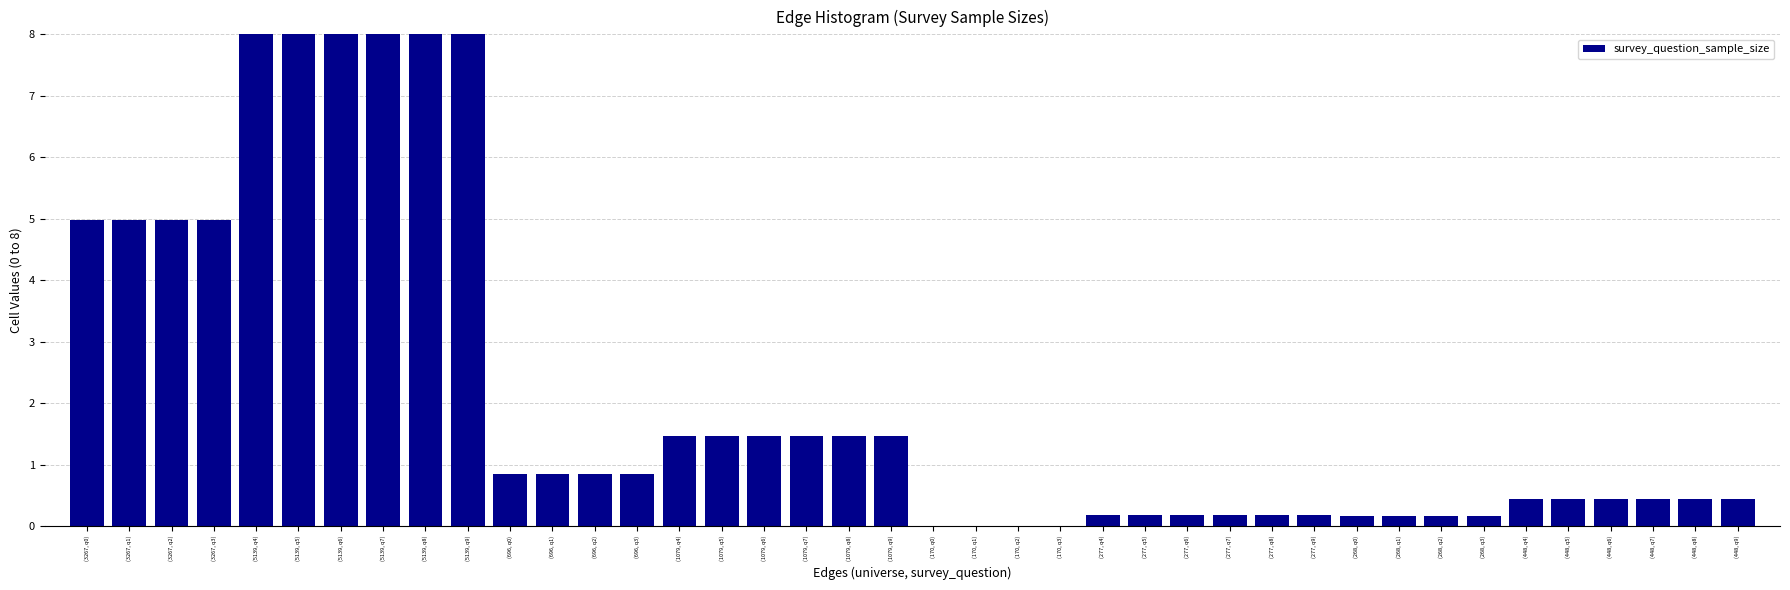

What is the maximum value shown in the chart?

8.0